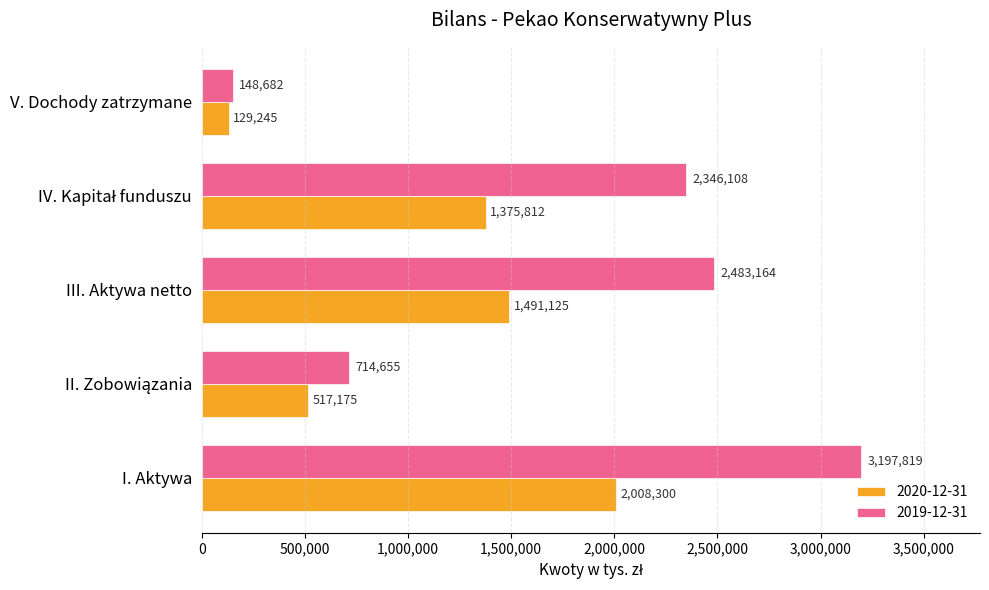

At which category does the chart reach its minimum across all series?

V. Dochody zatrzymane